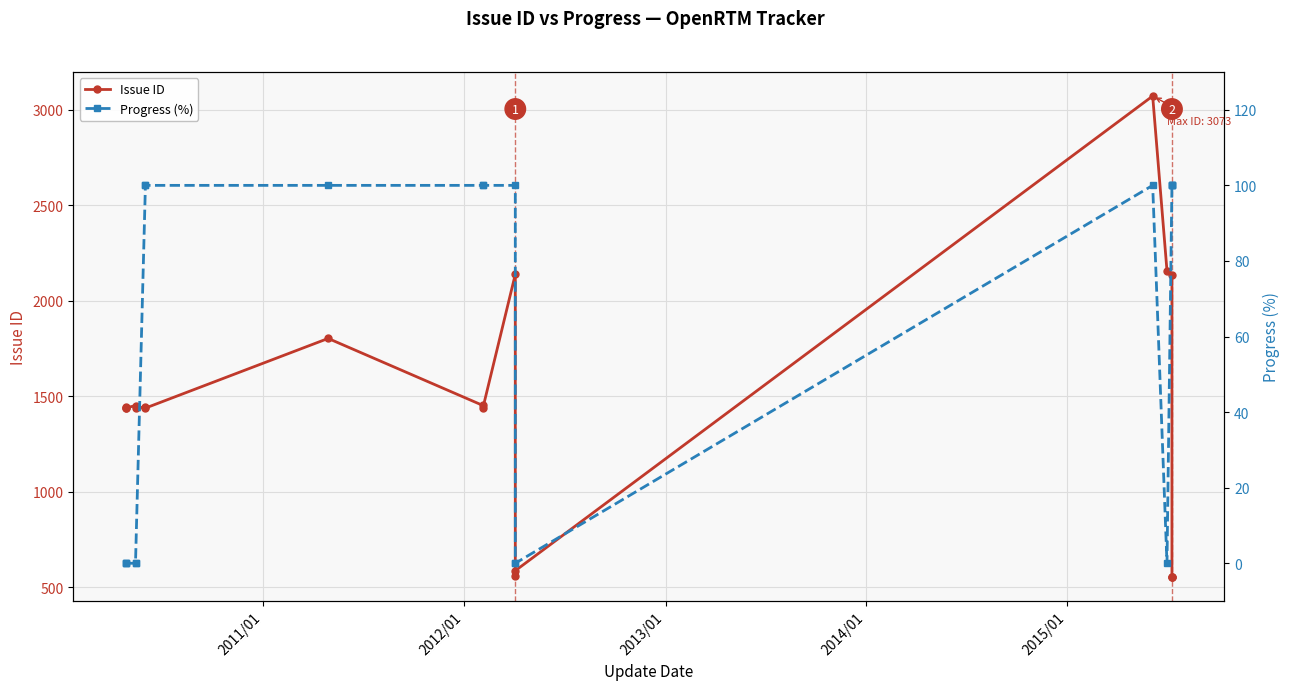

At how many categories does at least one series exceed 202?

19